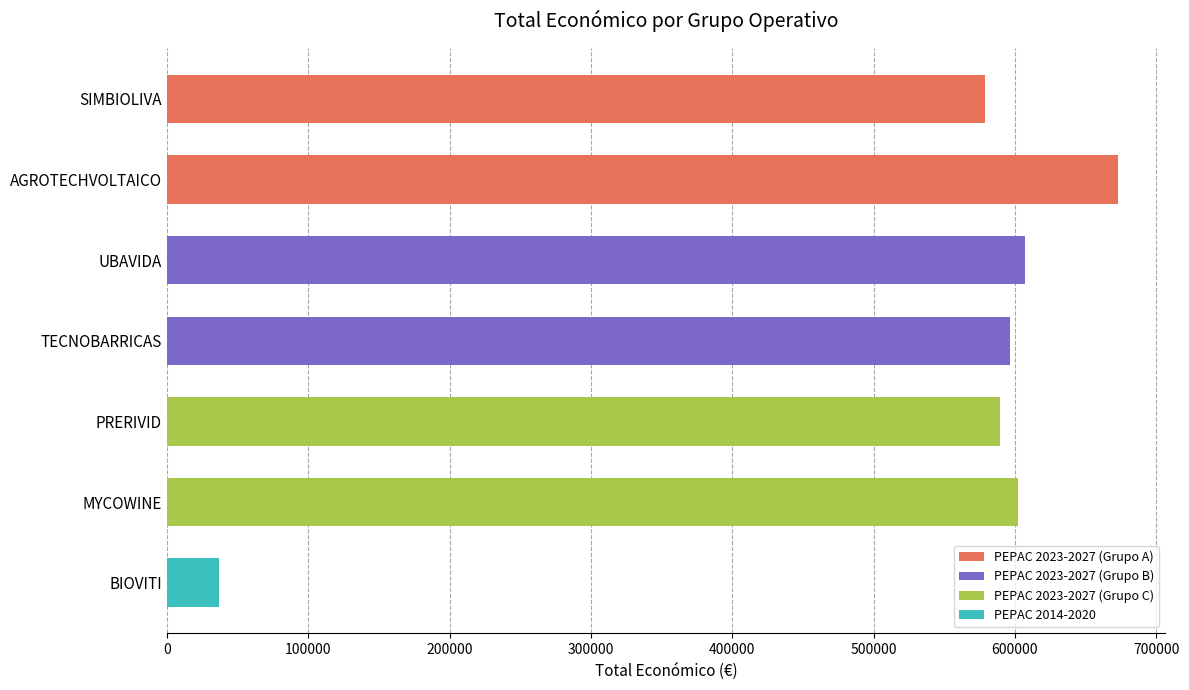

Reading top to bottom, what are all the values shown in this chart?

579152.0	672807.0	607342.0	596384.0	589731.0	602295.4	36647.0